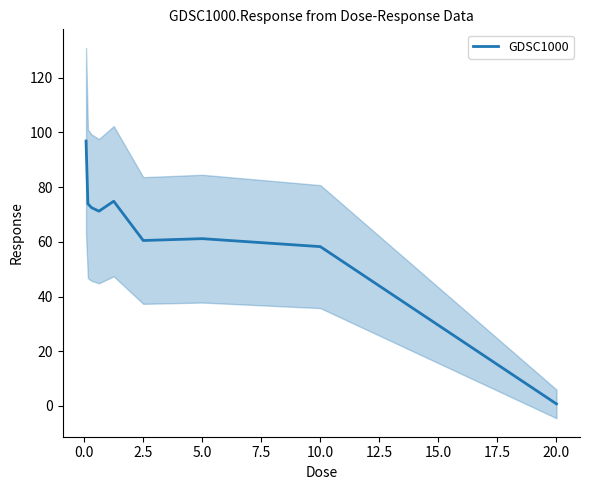

Does the chart display data point markers on the line(s)?

No